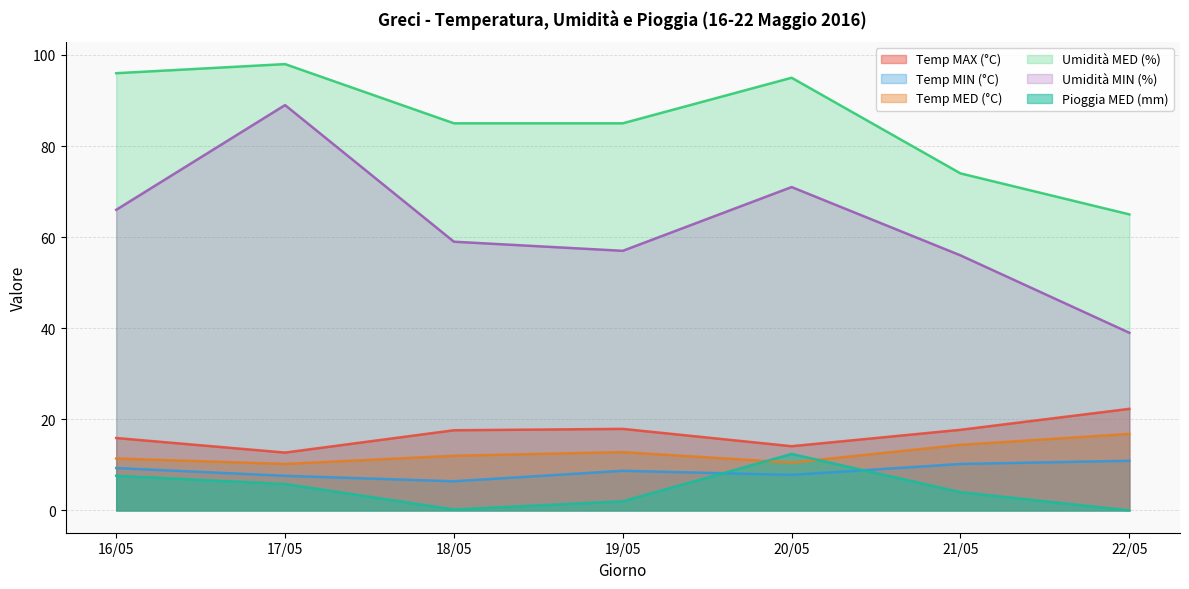

Where is the first local minimum for Umidità MIN (%)?

19/05